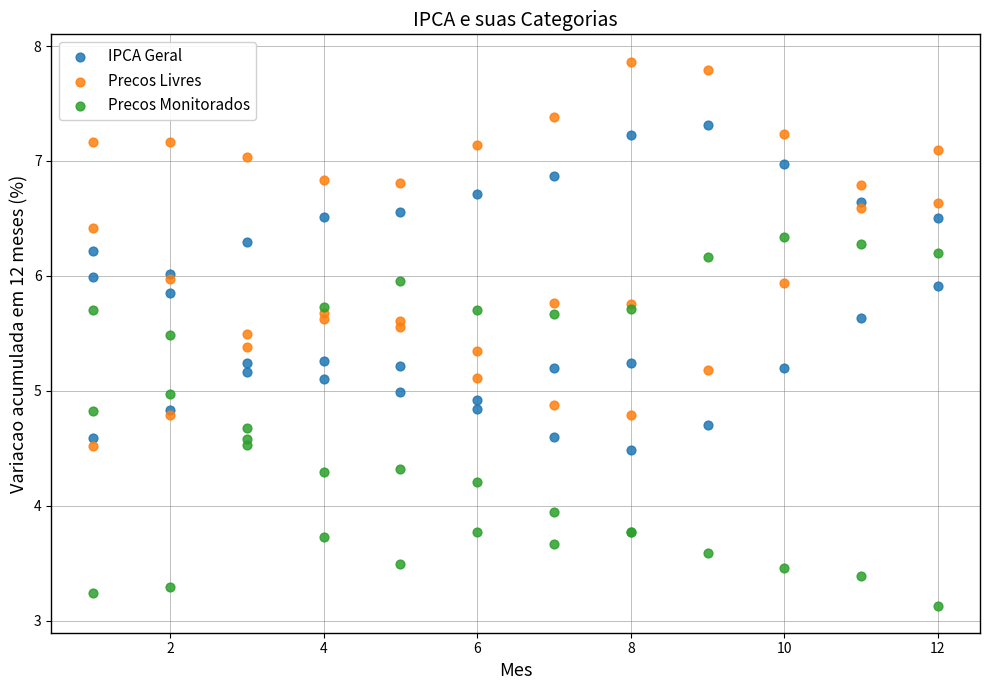

In the Precos Monitorados series, what Y value is closest to 4?

3.9